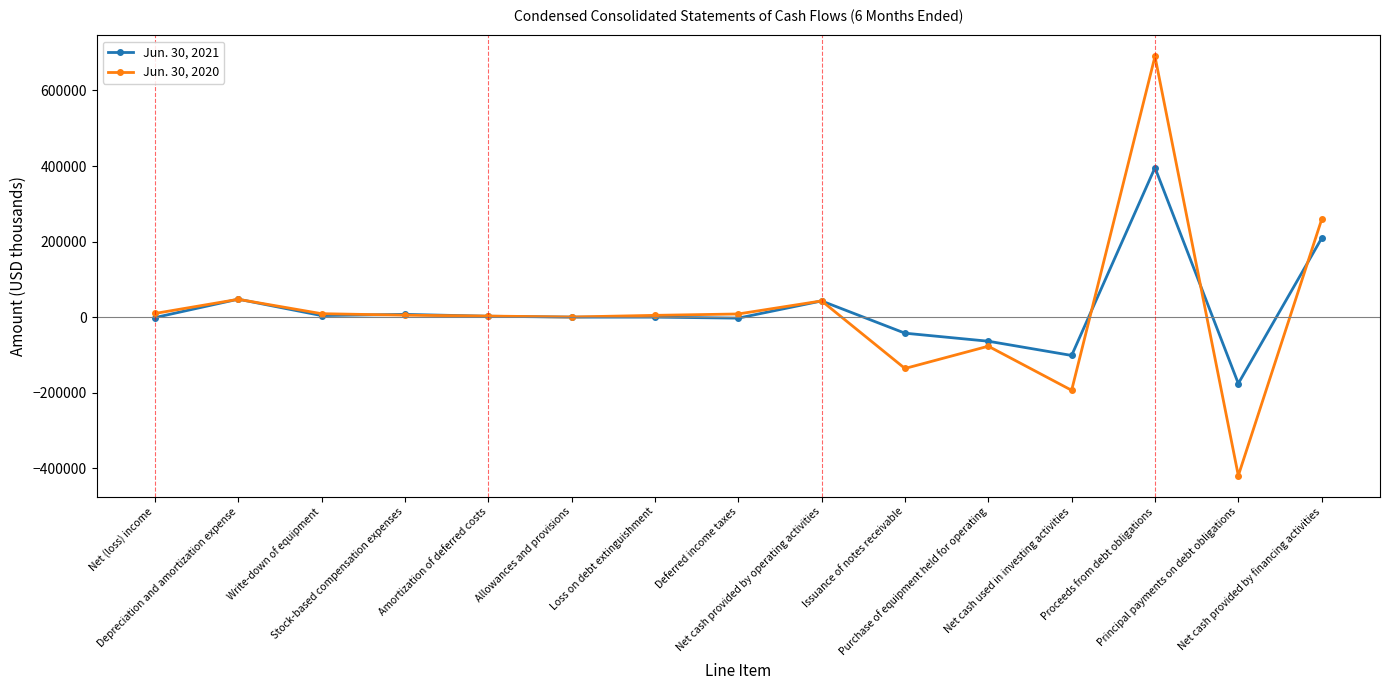

True or false: Jun. 30, 2021 has more than 1 interior local peaks.

True